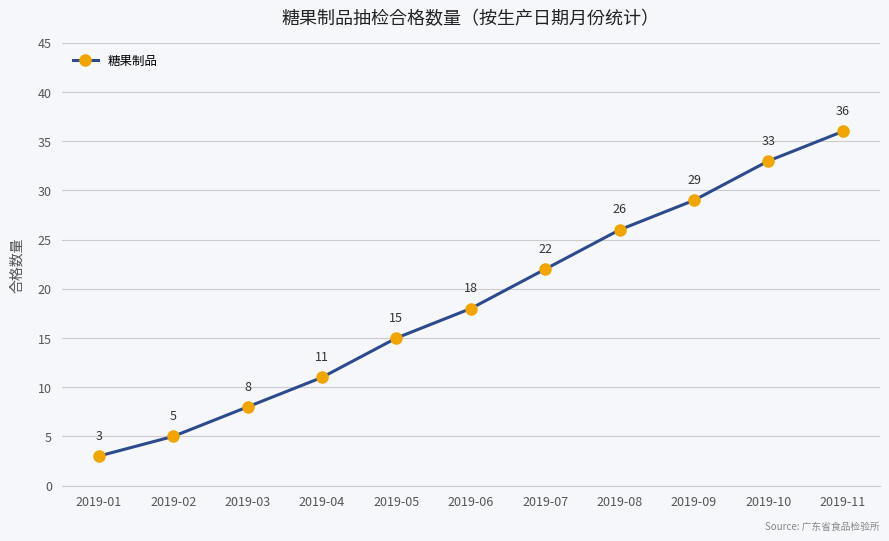

Does the chart display data point markers on the line(s)?

Yes